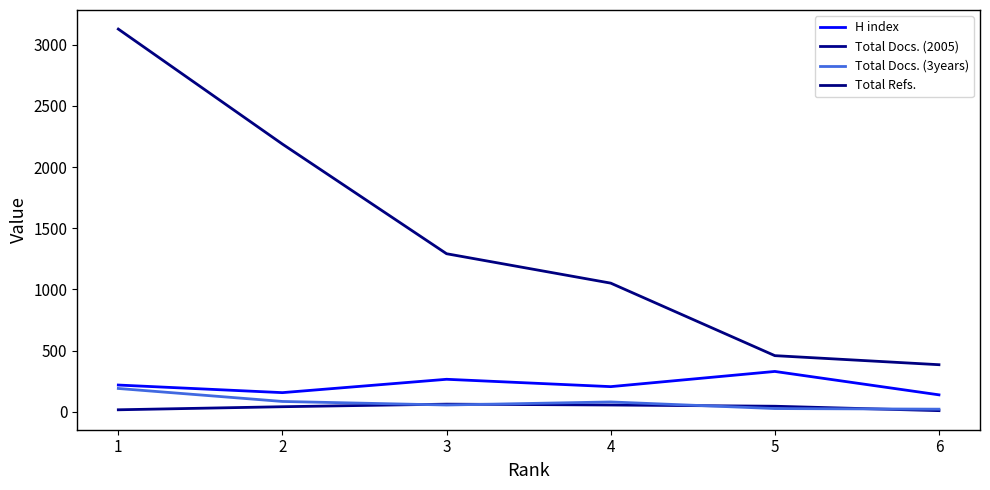

Which has a higher value, 4 or 5?

5